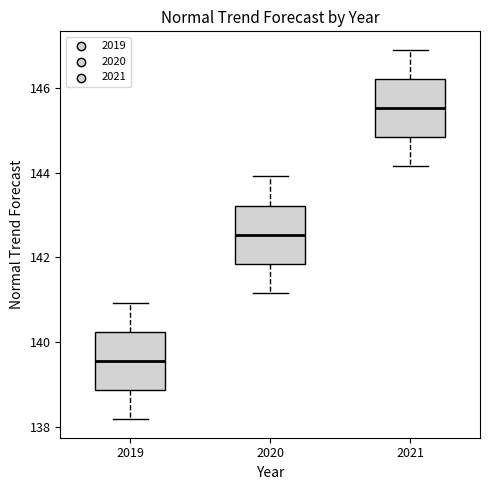

Reading left to right, transcribe this box plot: for each box, give where its median line is, the range the box spans, and where its two whiskers end, as read against the y-axis. The values are not printed on the chart, so give them approximately, as read against the axis.

2019: median 139.6, box 138.8 to 140.2, whiskers 138.2 to 141.0
2020: median 142.6, box 141.8 to 143.2, whiskers 141.2 to 144.0
2021: median 145.6, box 144.8 to 146.2, whiskers 144.2 to 146.8